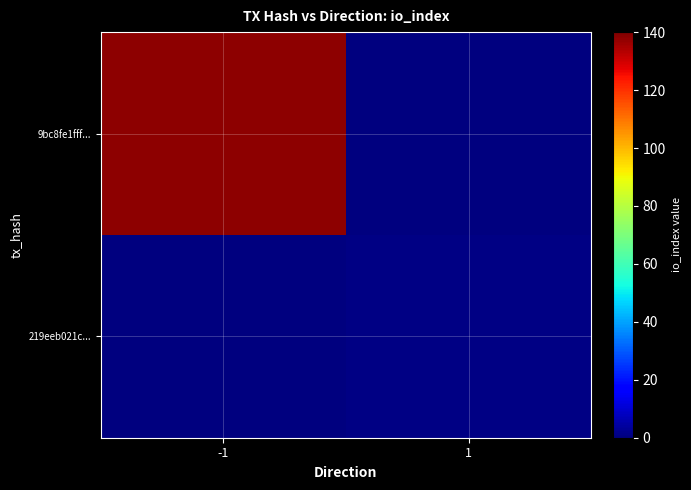

Which label corresponds to the largest value in the chart?

-1